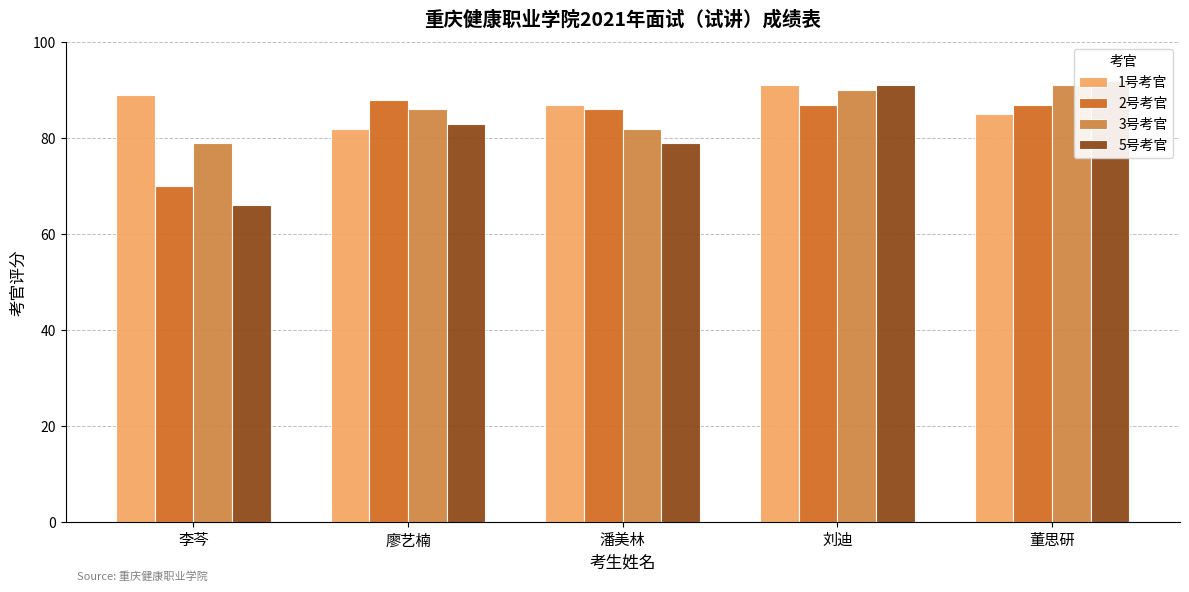

What position from the right is 刘迪?

2